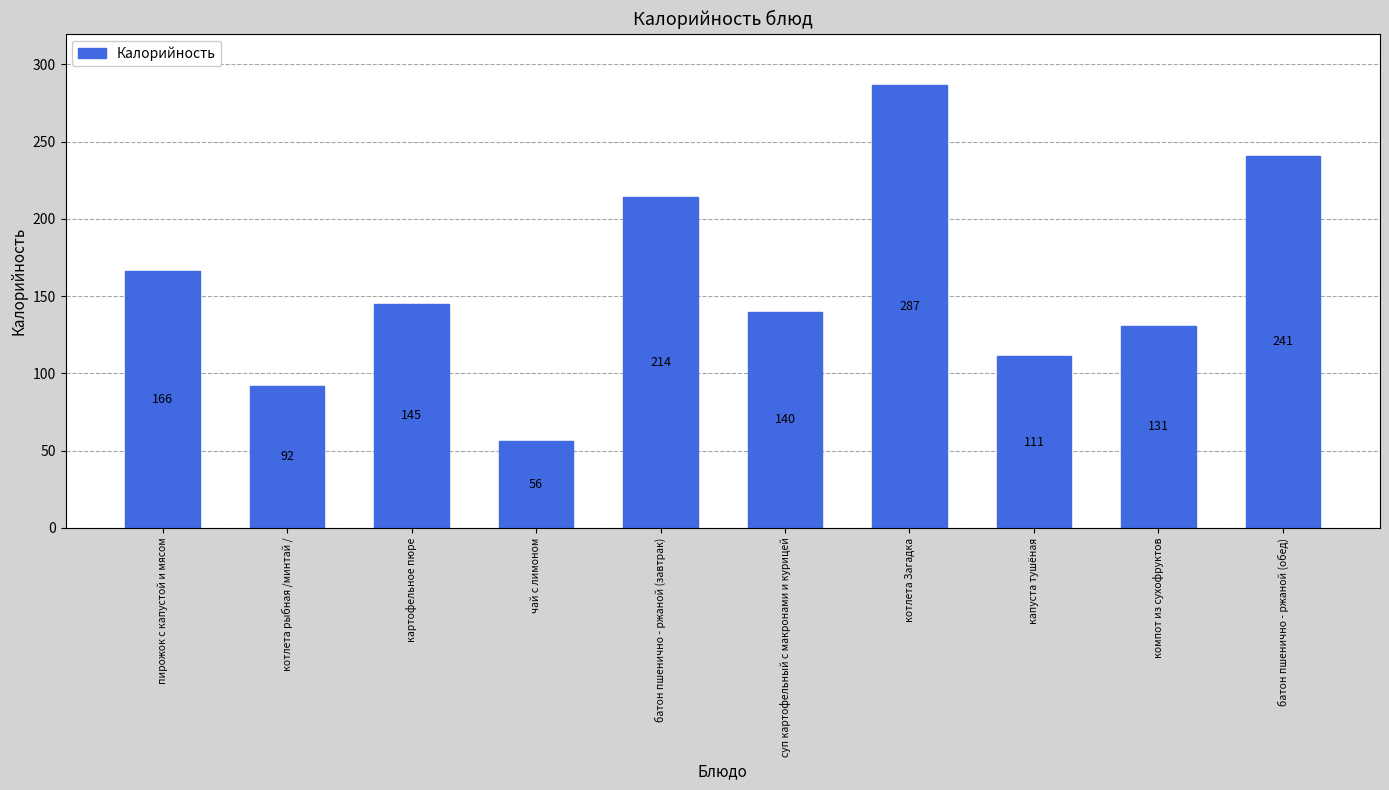

What is the minimum value shown in the chart?

56